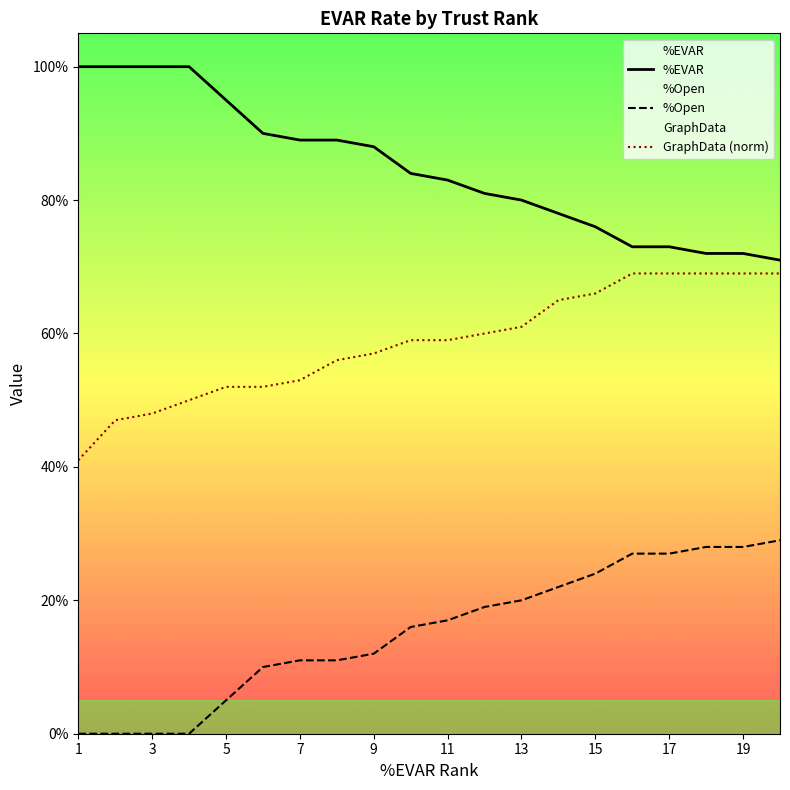

At 5, list the series in order from largest to smallest.

%EVAR, GraphData (norm), %Open